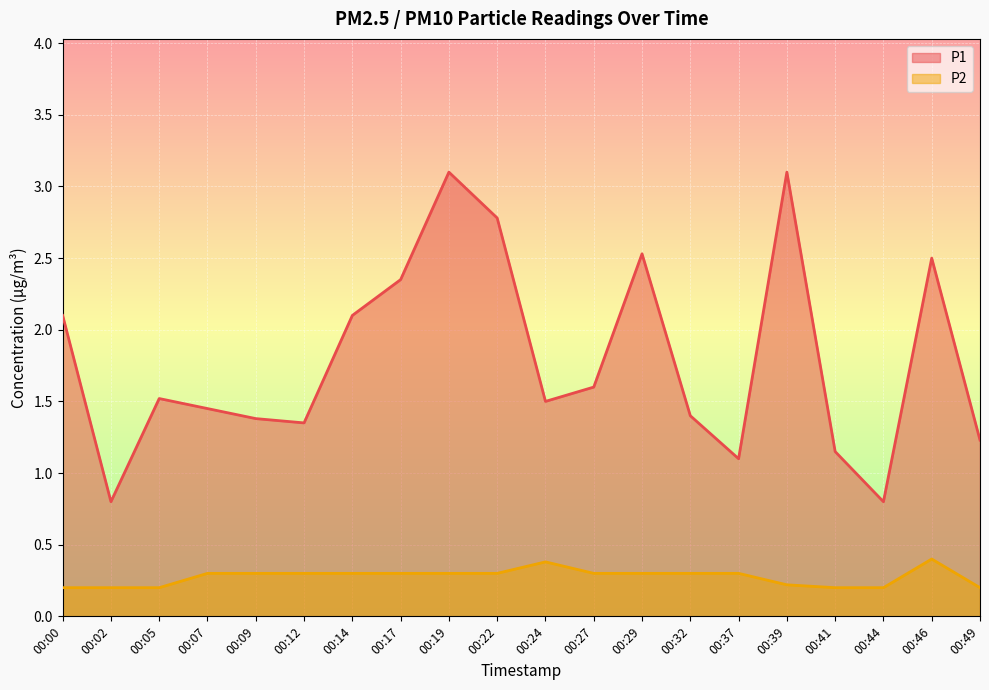

True or false: P1 has more than 1 points higher than both neighbors.

True